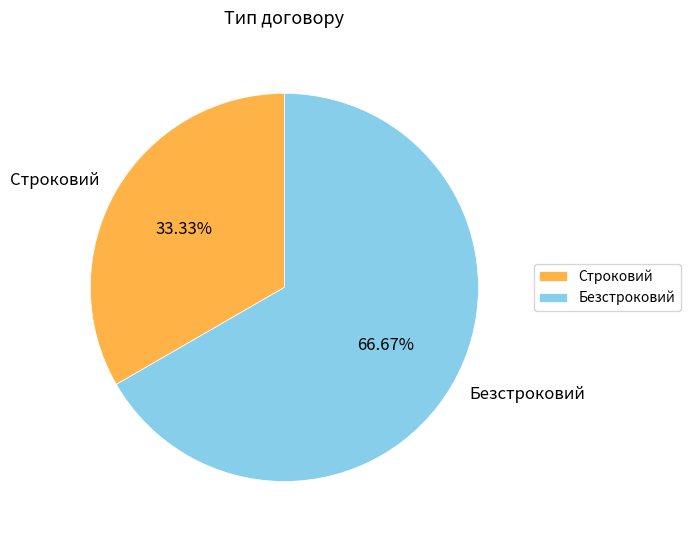

Between Строковий and Безстроковий, which is larger?

Безстроковий